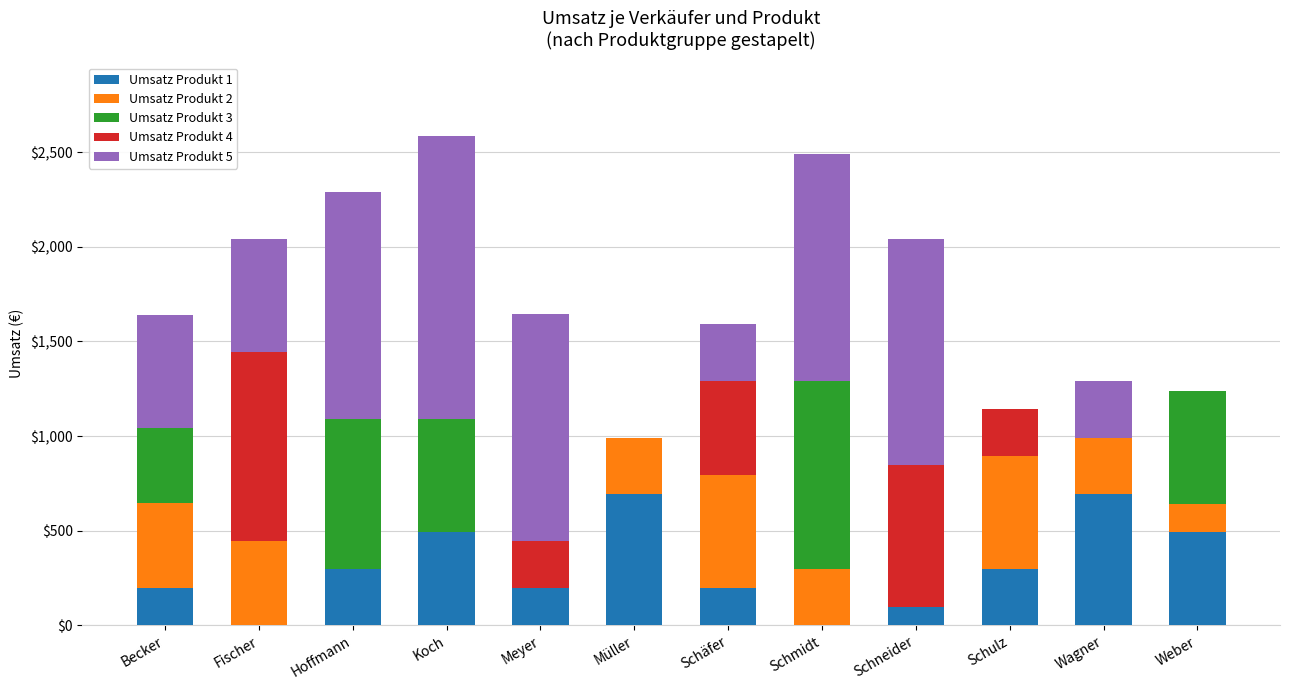

Are the bars horizontal?

No